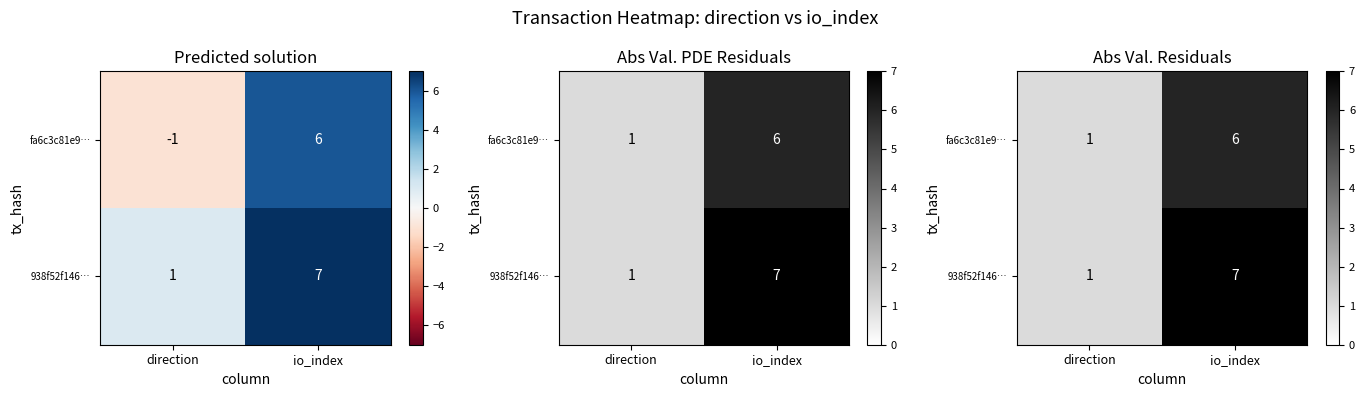

How many distinct data groups are displayed?

2